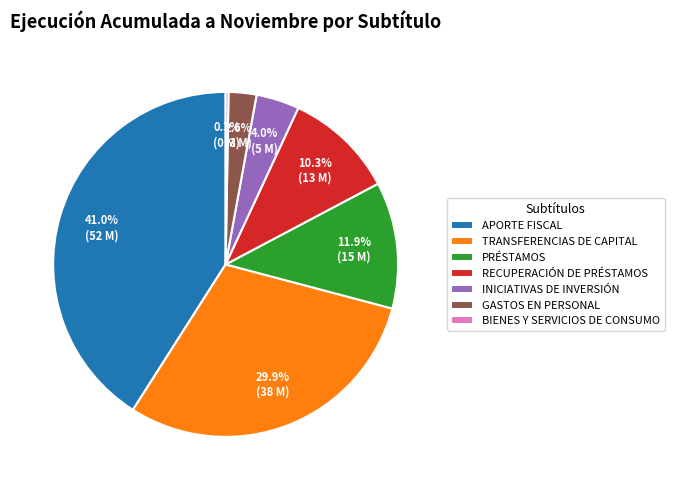

To the nearest percent, what is the difference between the PRÉSTAMOS and GASTOS EN PERSONAL slice percentages?

9%